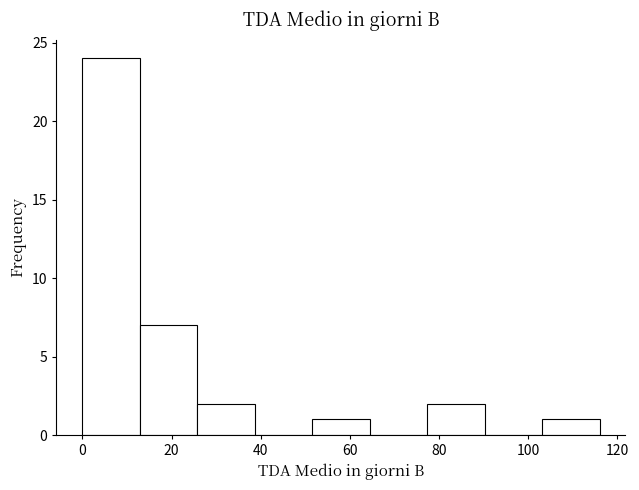

Which range on the x-axis has the tallest bar?

0 to 12